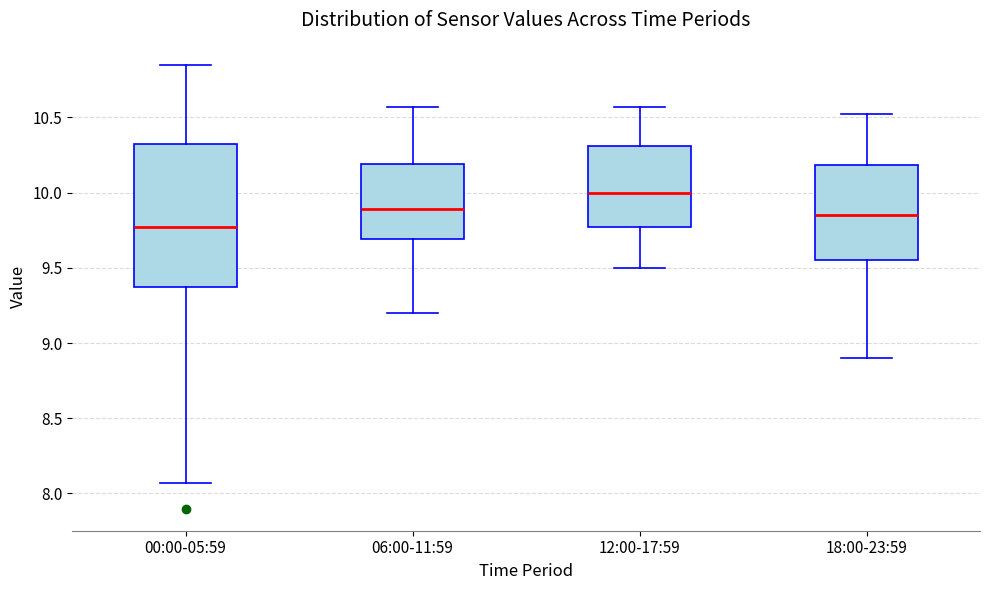

Where is the upper edge of the box for 00:00-05:59 on the y-axis? The values are not printed on the chart, so give them approximately, as read against the axis.

10.35